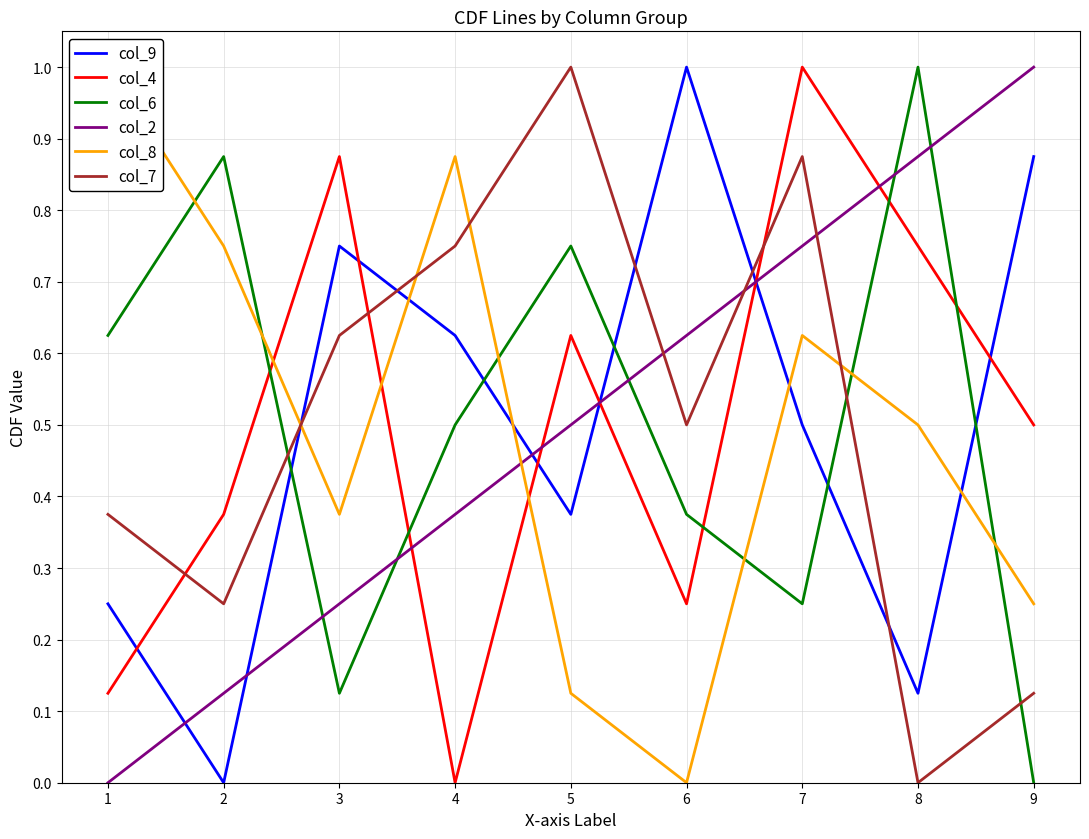

List the labels in order of col_2 value, largest first.

9, 8, 7, 6, 5, 4, 3, 2, 1